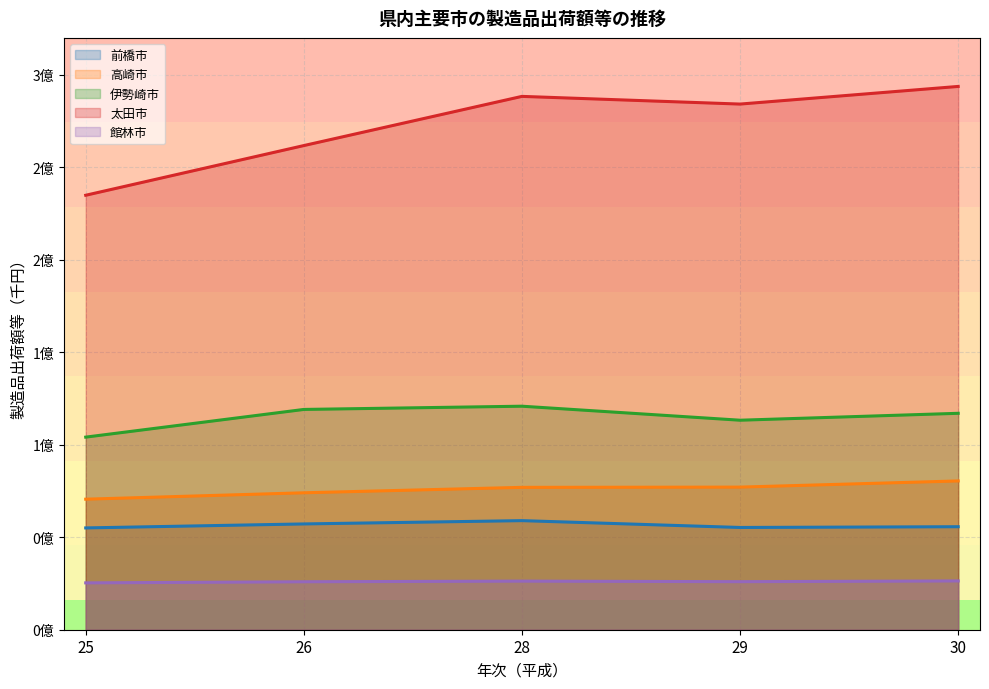

What is the minimum value shown in the chart?

25331475